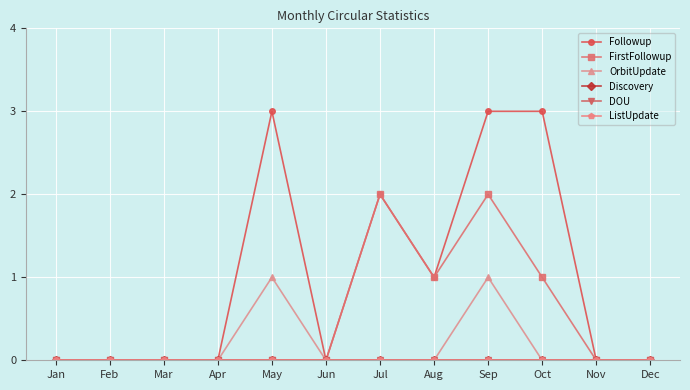

Does the chart have visible grid lines?

Yes